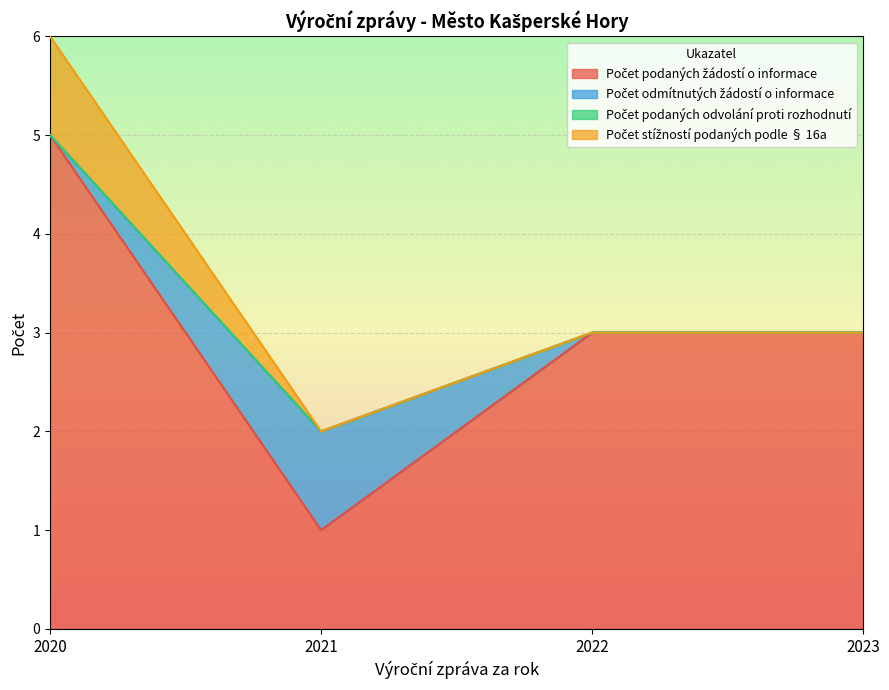

Is the value of Počet podaných odvolání proti rozhodnutí at 2020 greater than the value of Počet odmítnutých žádostí o informace at 2020?

No